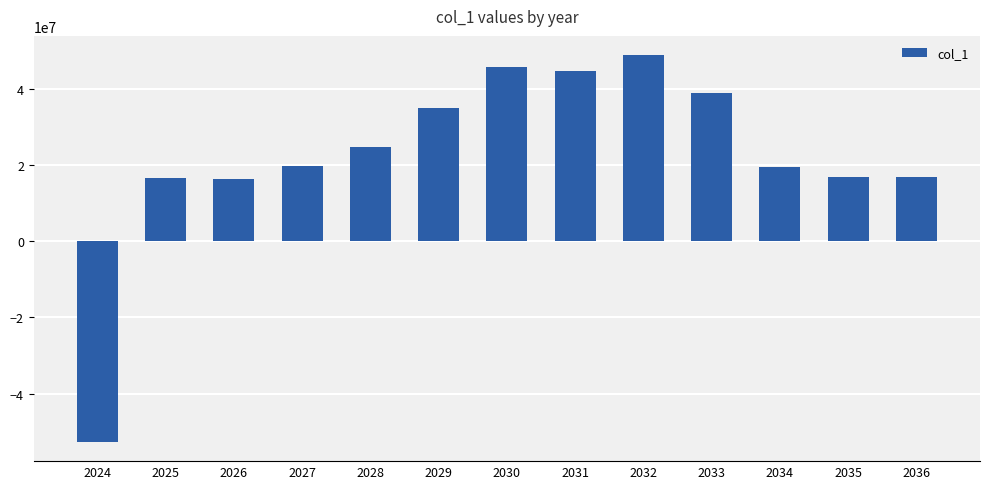

Between 2035 and 2030, which is larger?

2030